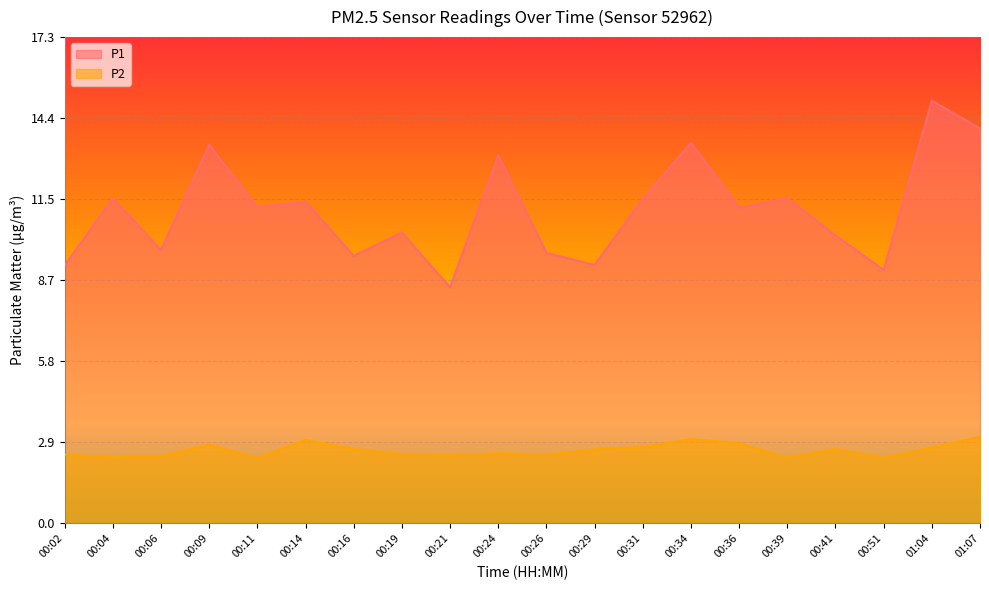

How many lines are shown in the chart?

2